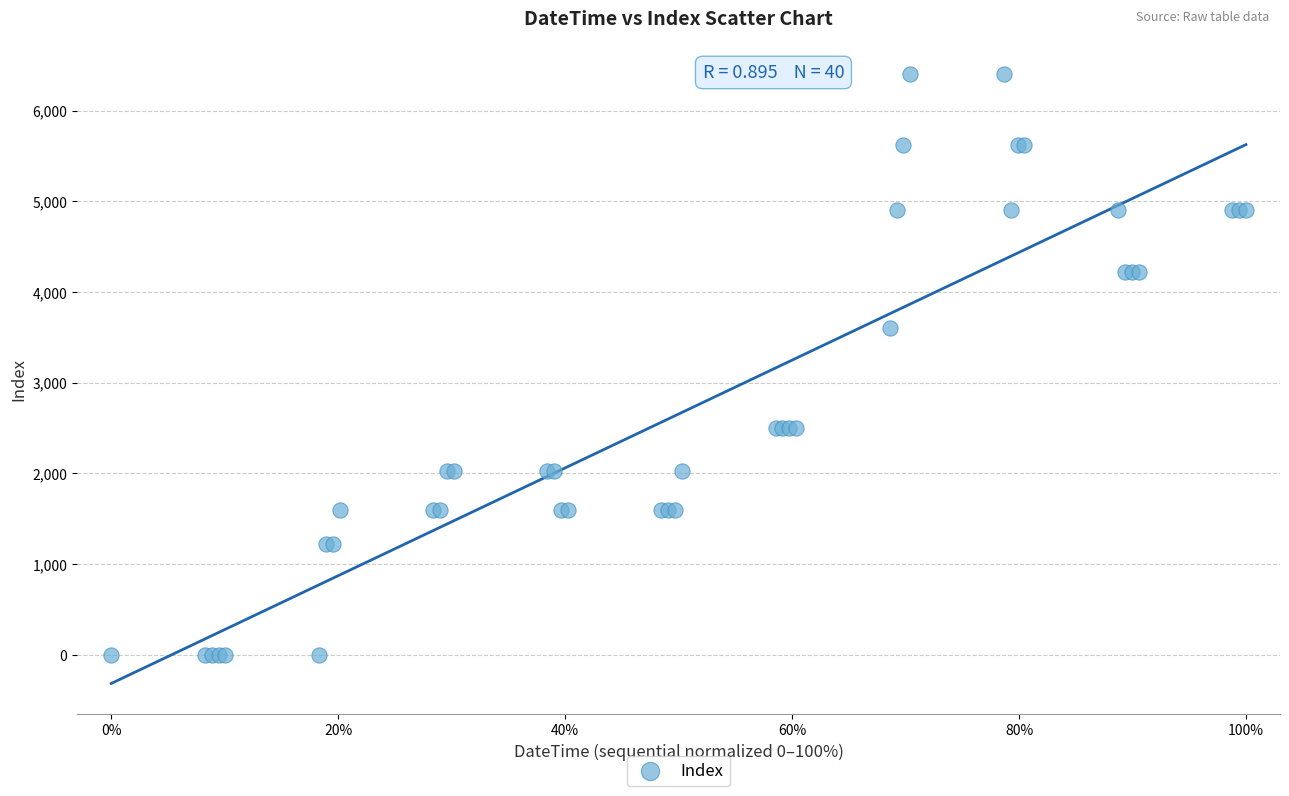

What Y value in the scatter plot is closest to 3200?

3600